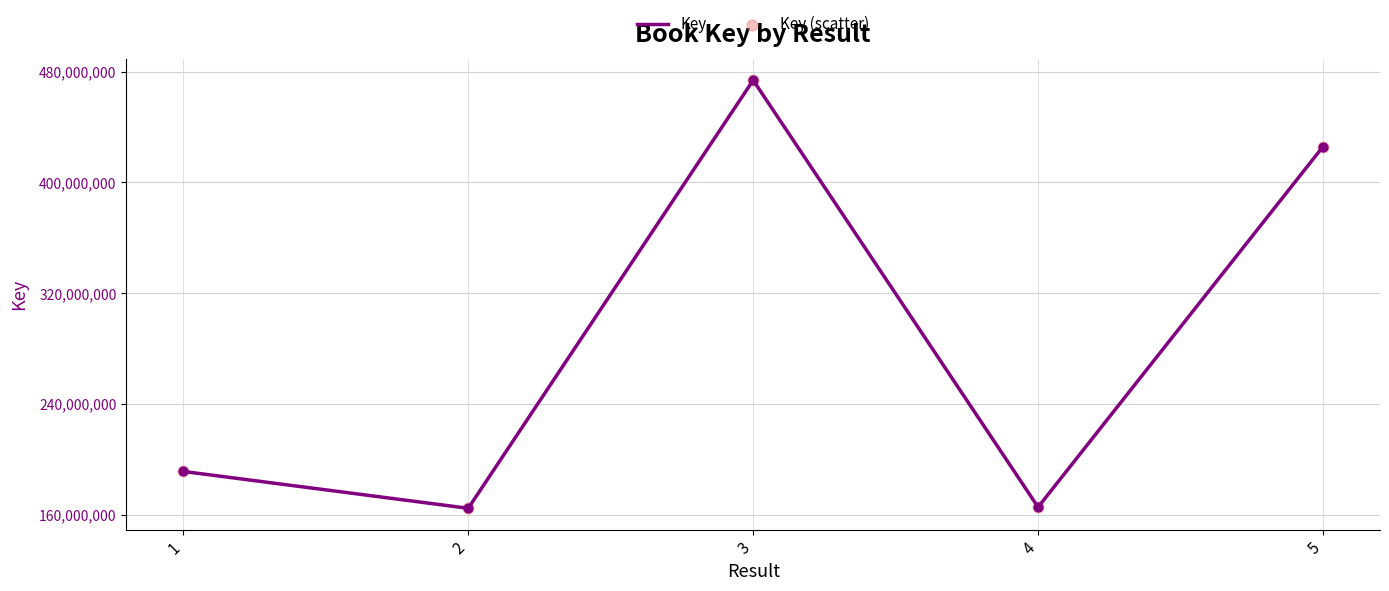

What is the ratio of the value at 2 to the value at 4?

1.0